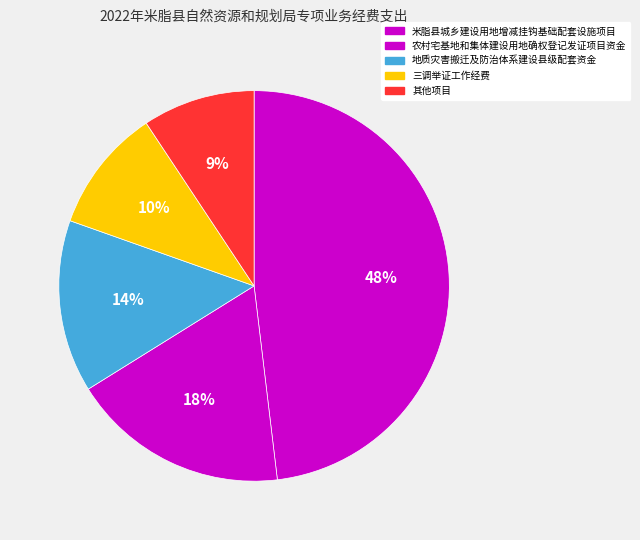

The 米脂县城乡建设用地增减挂钩基础配套设施项目 slice represents 36% of the pie. True or false?

False